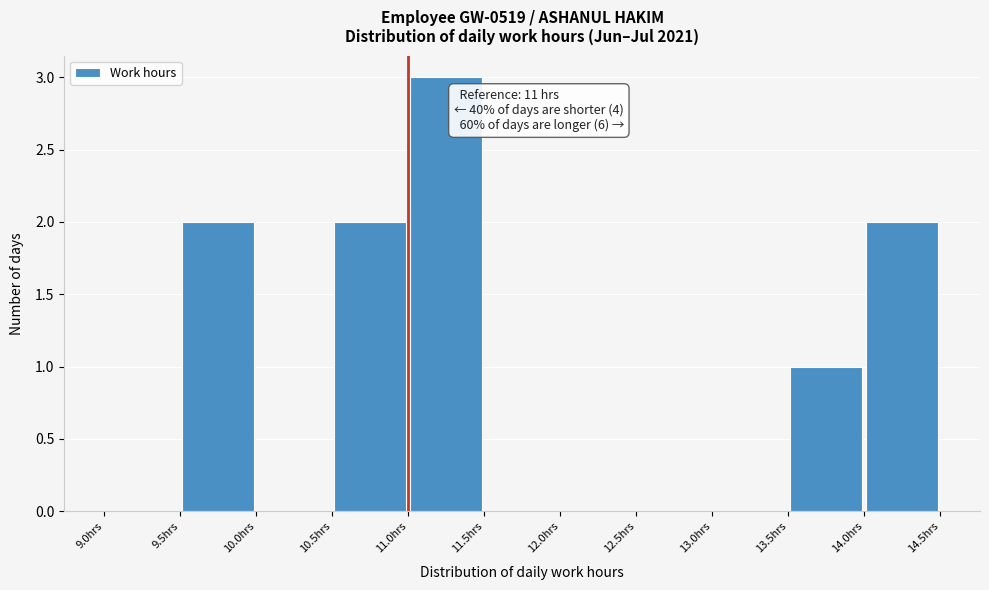

Which range on the x-axis has the tallest bar?

11.0 to 11.5